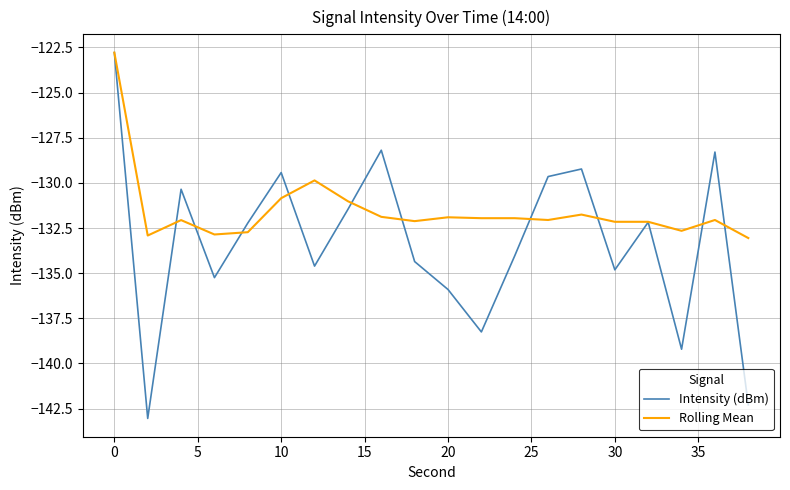

Which series ends up on top after the final intersection of Intensity (dBm) and Rolling Mean?

Rolling Mean